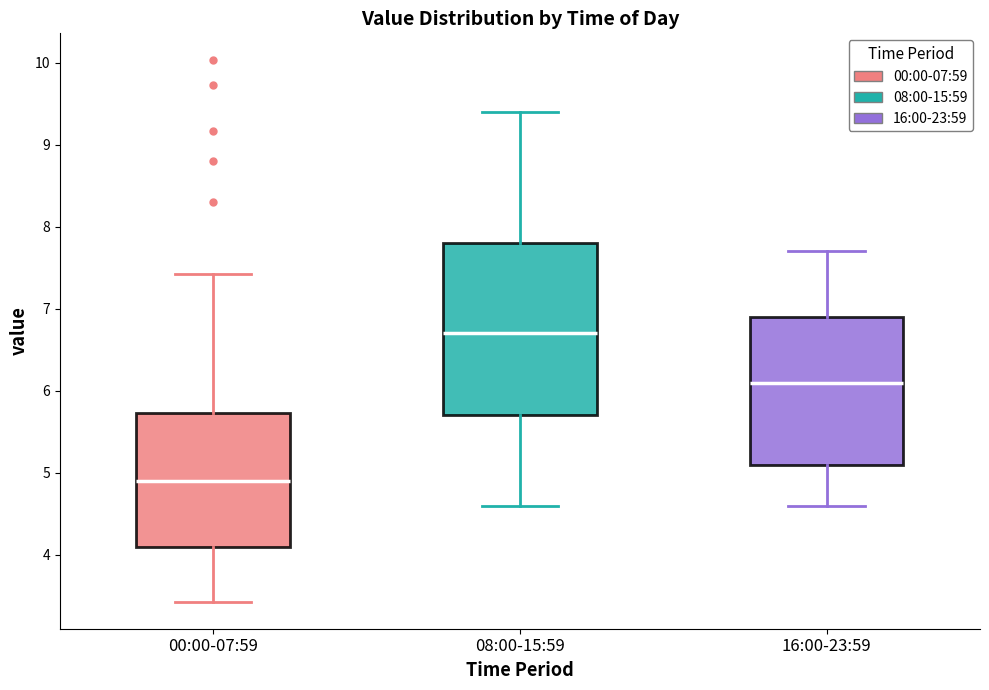

Which box has the highest median line?

08:00-15:59